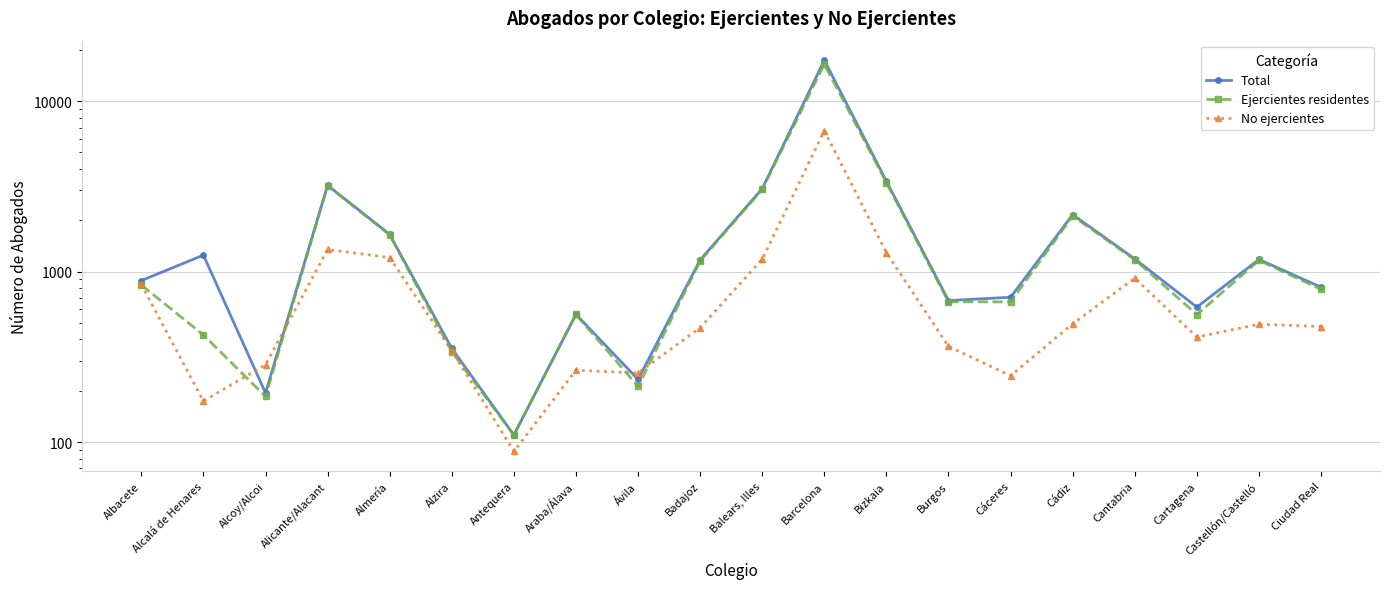

Reading right to left, transcribe all the data shown in this chart.

Total: 810	1178	619	1187	2159	707	676	3390	17385	3065	1170	233	561	110	354	1653	3205	194	1249	886
Ejercientes residentes: 787	1164	560	1176	2120	664	665	3330	16473	3037	1156	212	561	110	339	1642	3192	185	425	834
No ejercientes: 476	491	413	915	494	245	364	1293	6705	1183	469	254	264	88	345	1209	1348	284	174	840